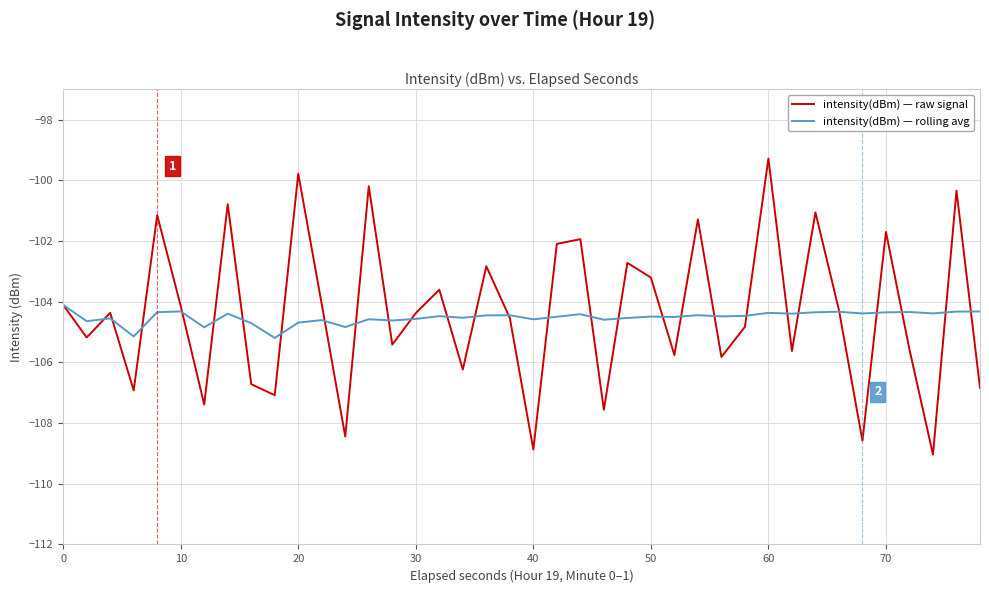

What is the average value of the intensity(dBm) — raw signal series?

-104.3